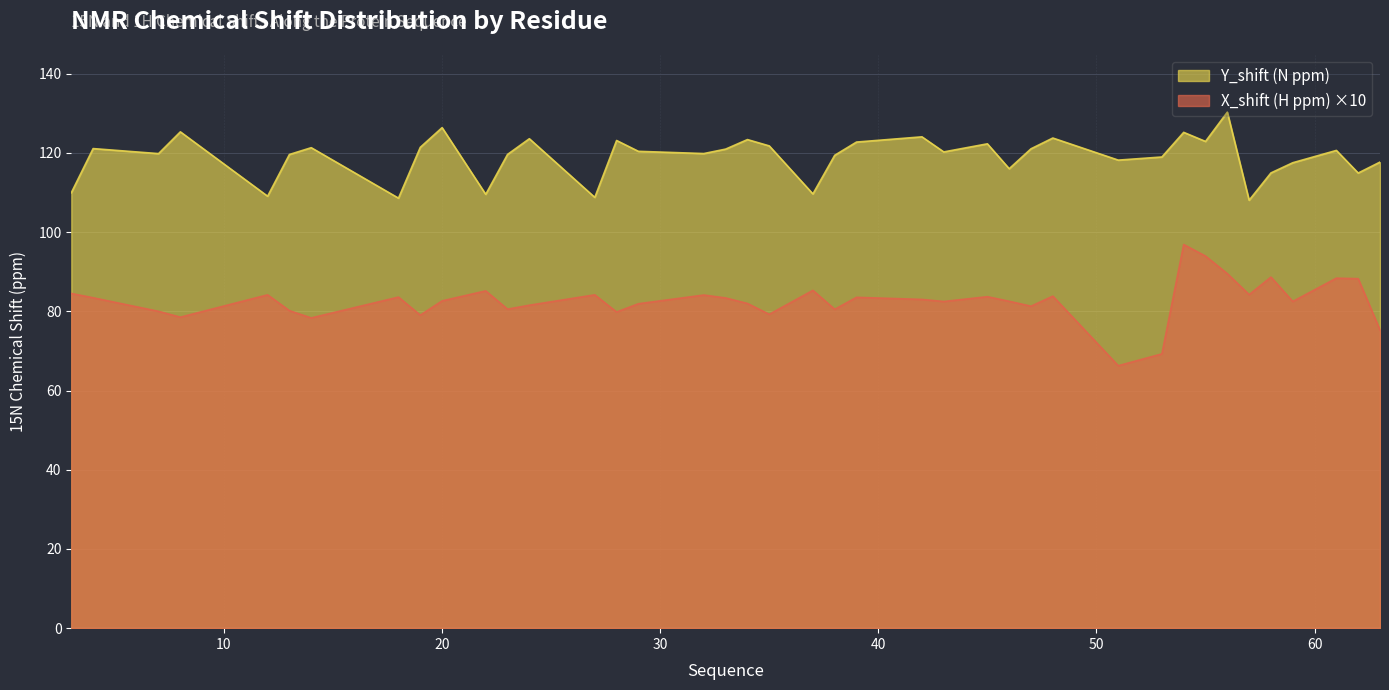

The value of Y_shift (N ppm) at 47 is 34.8. True or false?

False